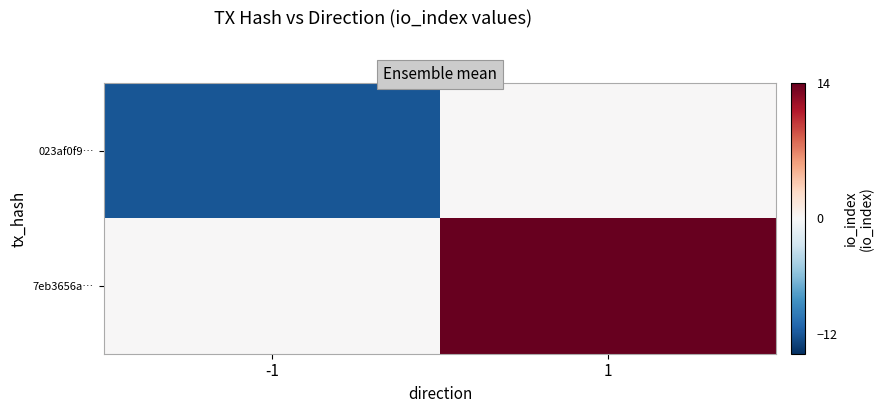

Reading left to right, what are all the values shown in this chart?

023af0f9…: -1=-12	1=0
7eb3656a…: -1=0	1=14